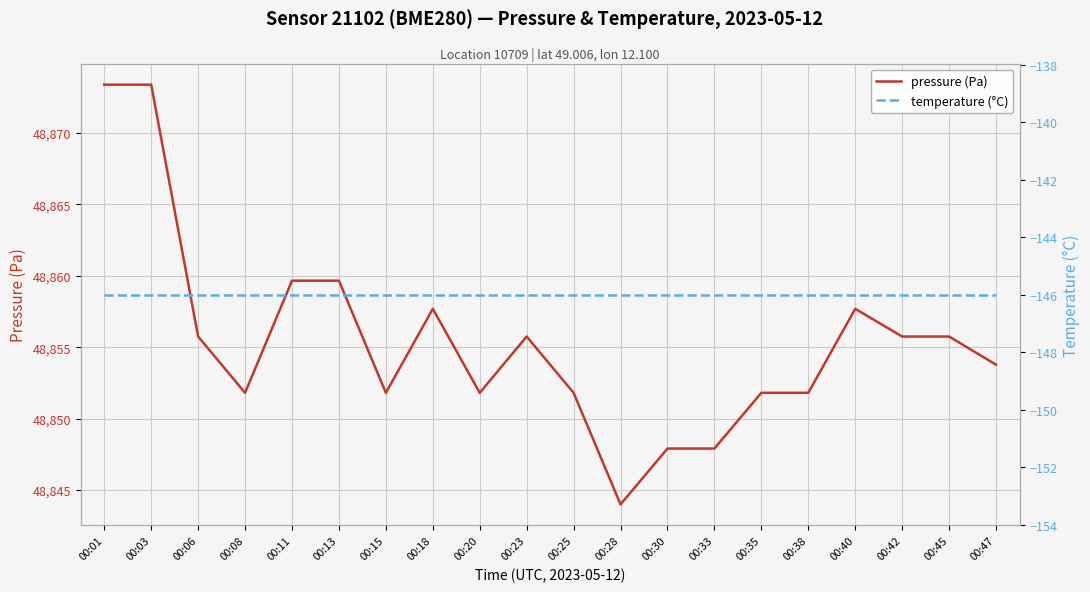

True or false: temperature (°C) and pressure (Pa) intersect in this chart.

False